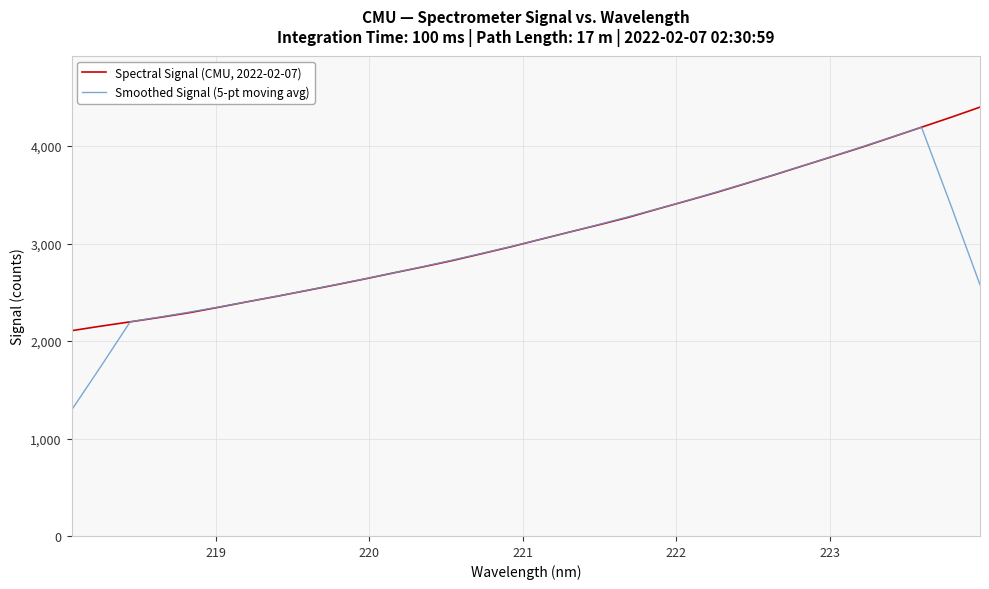

List the series in order of their peak value, highest first.

Spectral Signal (CMU, 2022-02-07), Smoothed Signal (5-pt moving avg)